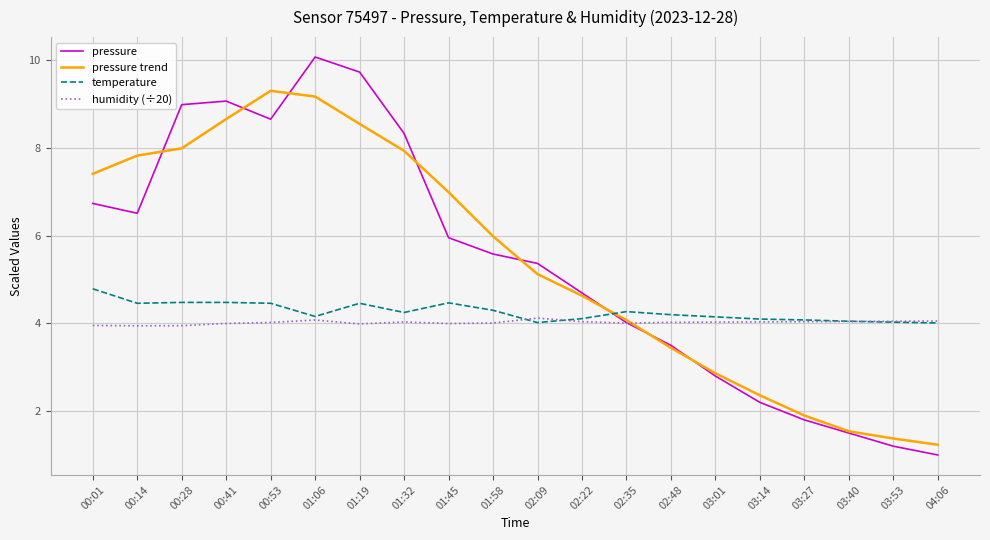

What position from the right is 02:22?

9